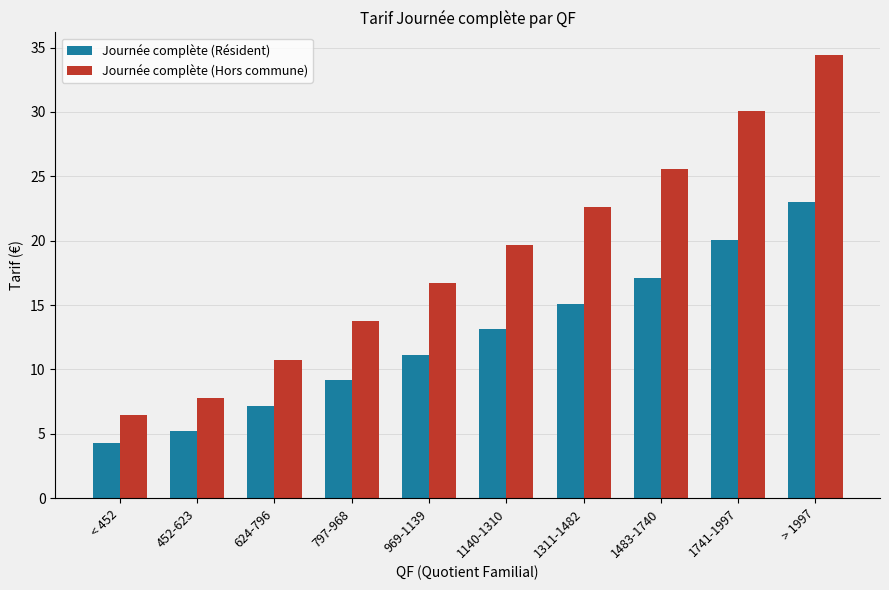

Is it true that Journée complète (Hors commune) equals 56.5 at > 1997?

False